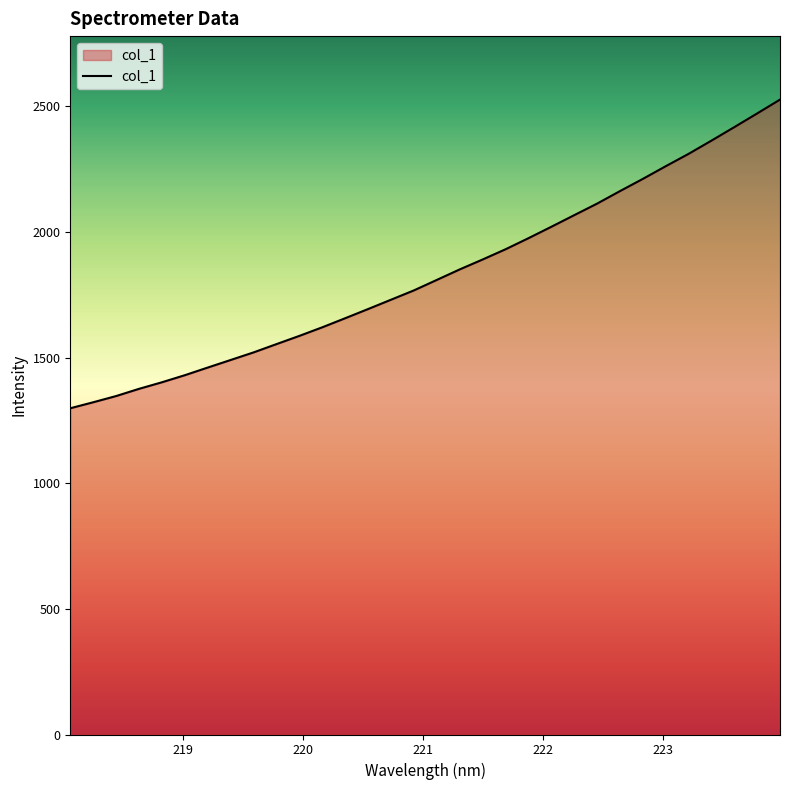

What is the maximum value shown in the chart?

2526.2